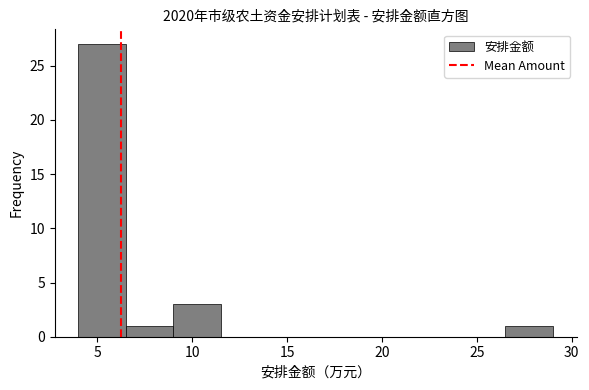

Reading left to right, list every bar in this chart as the range it spans on the x-axis followed by its height. The values are not printed on the chart, so give them approximately, as read against the axis.

4.0 to 6.5: 27
6.5 to 9.0: 1
9.0 to 11.5: 3
11.5 to 14.0: 0
14.0 to 16.5: 0
16.5 to 19.0: 0
19.0 to 21.5: 0
21.5 to 24.0: 0
24.0 to 26.5: 0
26.5 to 29.0: 1